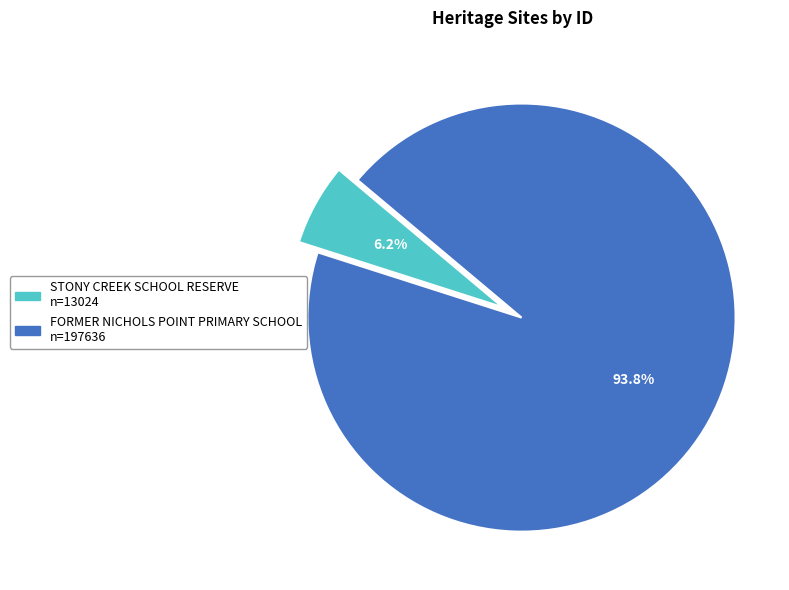

How many segments does this pie chart have?

2